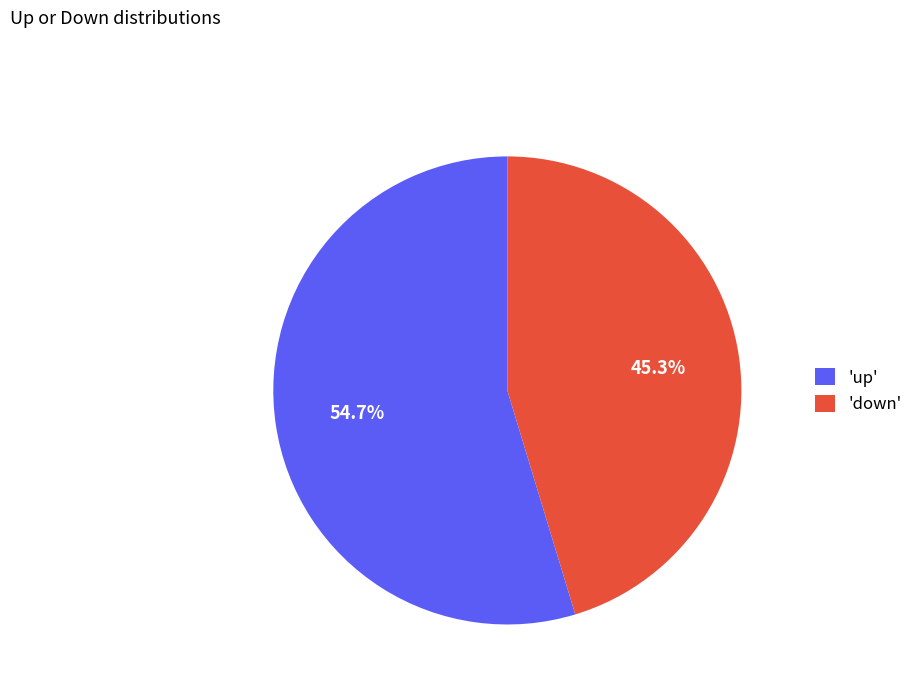

Between 'down' and 'up', which is larger?

'up'